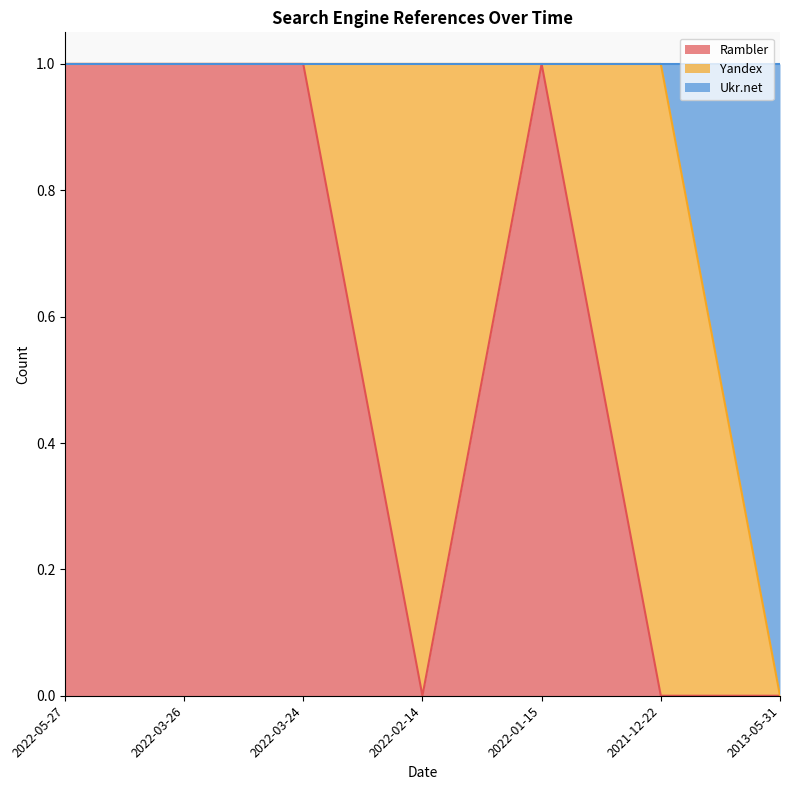

In Rambler, how many points are higher than both neighbors (excluding endpoints)?

1